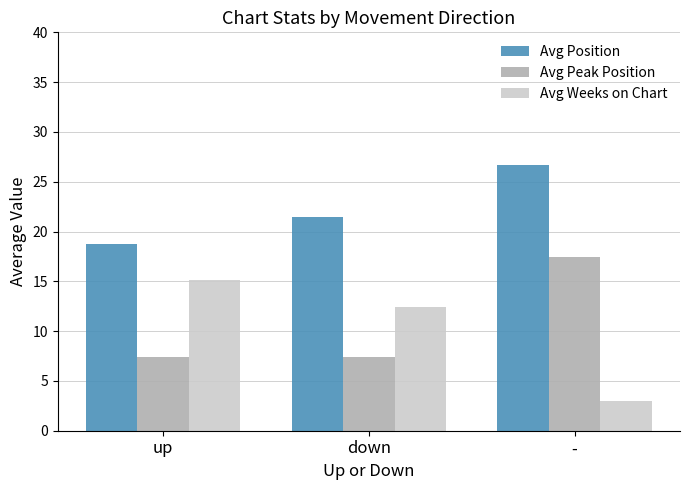

What value does the Avg Position series have at up?

18.8